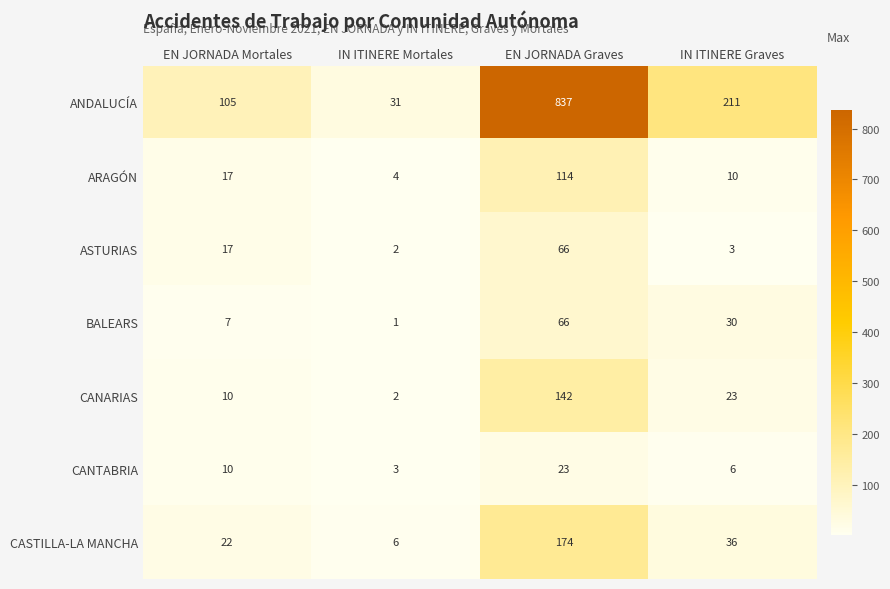

At which category is the sum across all series the highest?

EN JORNADA Graves